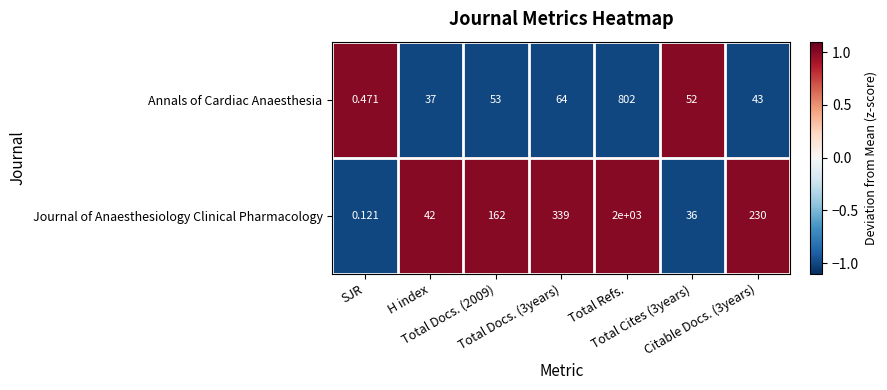

List the series in order of their overall mean, lowest first.

Annals of Cardiac Anaesthesia, Journal of Anaesthesiology Clinical Pharmacology